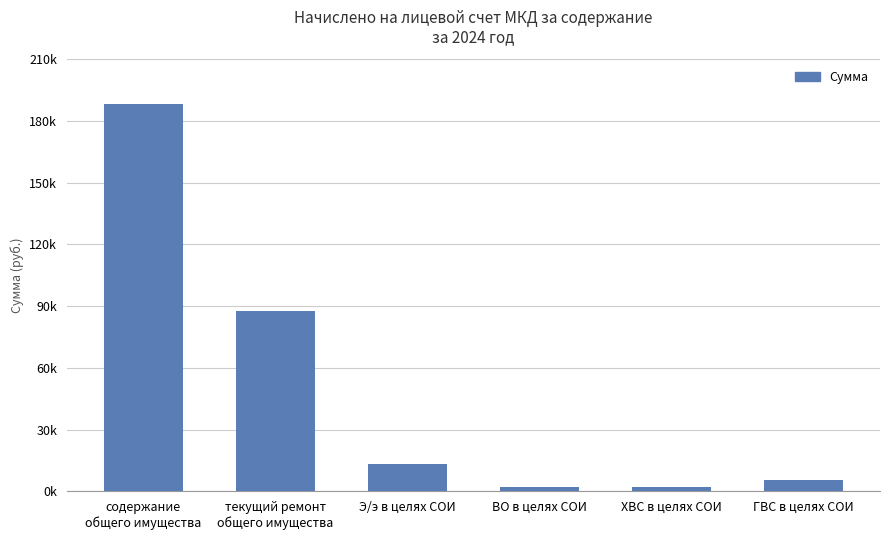

What is the difference between the maximum and minimum values?

186270.9